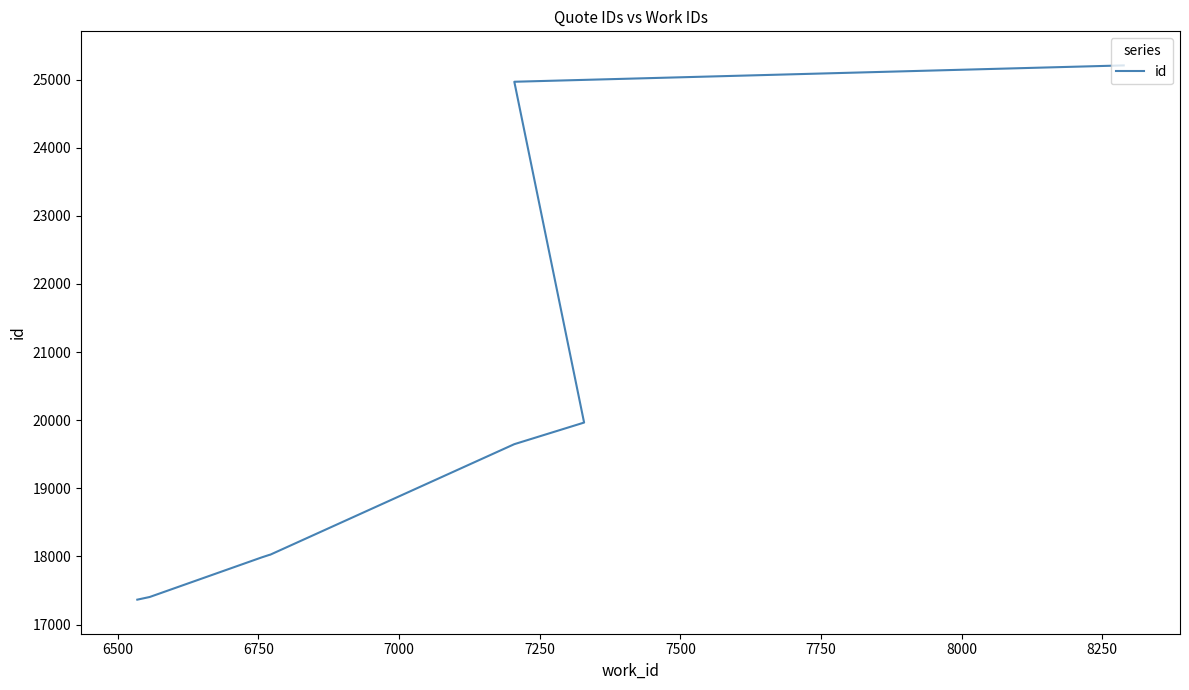

What is the smallest value displayed?

17366